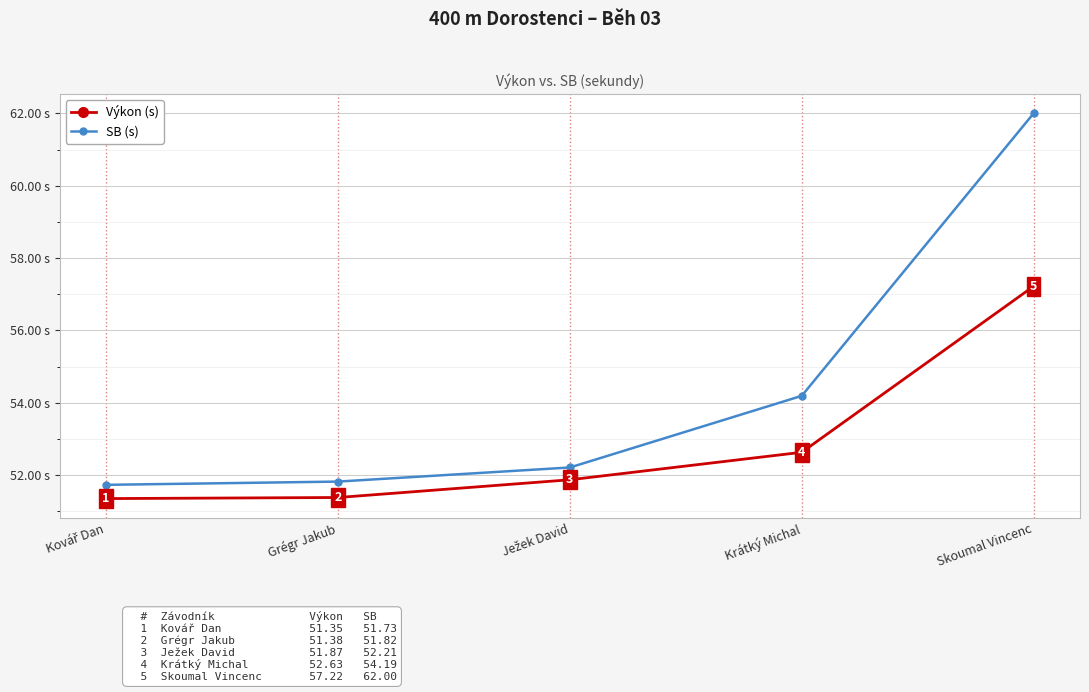

At which label does SB (s) reach its peak?

Skoumal Vincenc